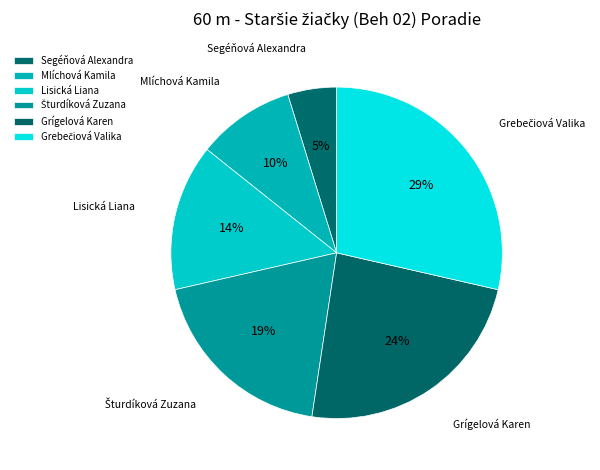

How many slices are in this pie chart?

6